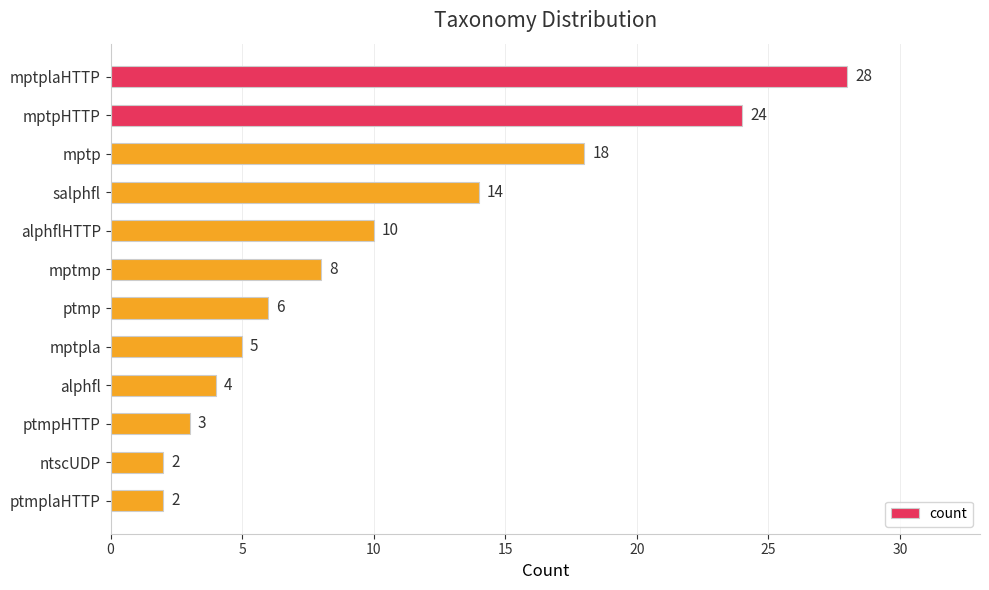

What is the change in value from mptp to mptpla?

-13